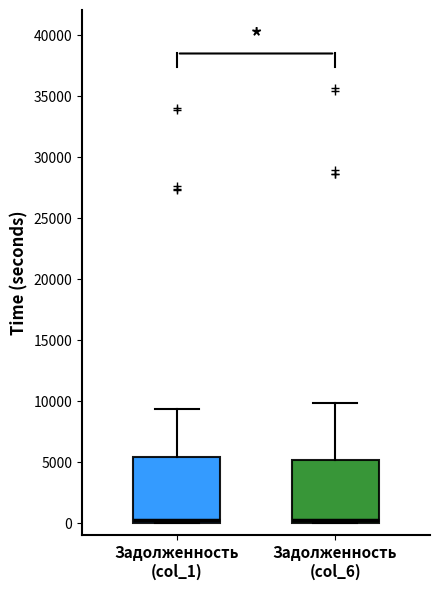

Reading left to right, read every box against the y-axis: the position of its median line, the range the box covers, and the ends of its whiskers. The values are not printed on the chart, so give them approximately, as read against the axis.

Задолженность (col_1): median 500, box 0 to 5500, whiskers 0 to 9500
Задолженность (col_6): median 500, box 0 to 5000, whiskers 0 to 10000